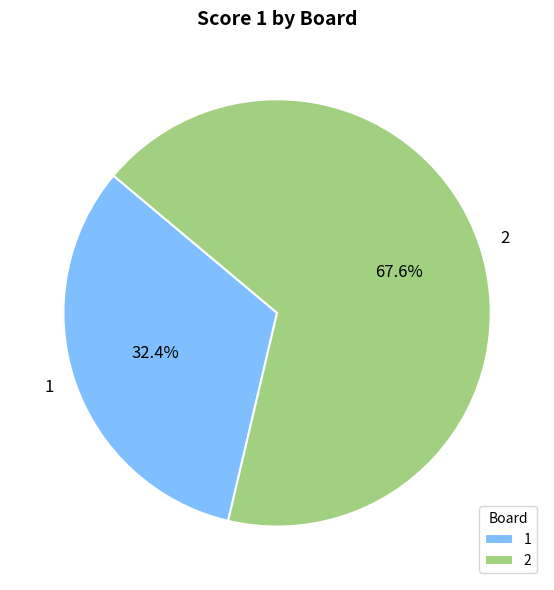

To the nearest percent, what portion does 1 represent?

32%